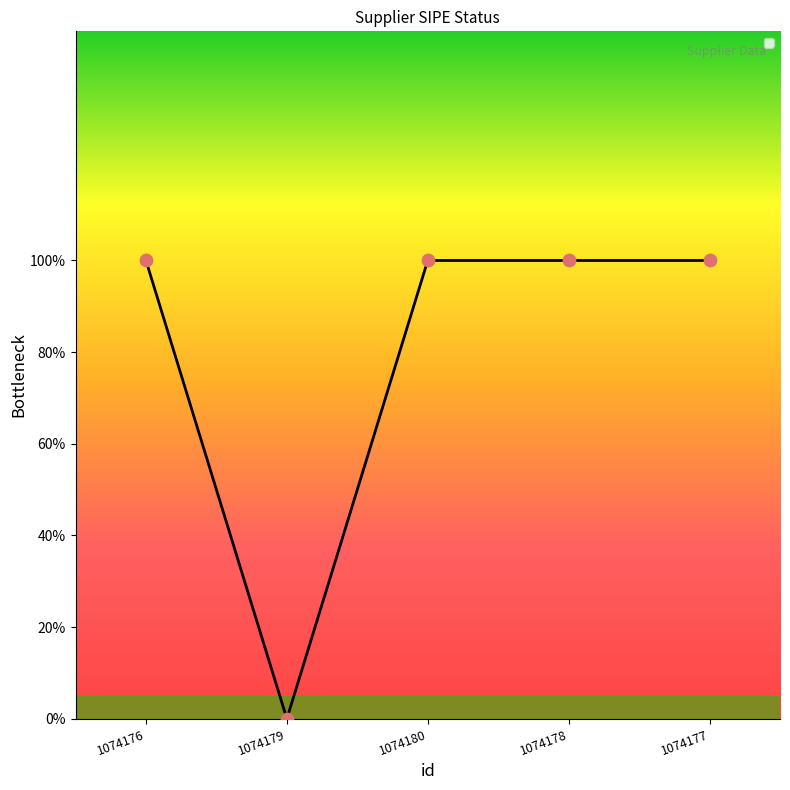

What is the change in value from 1074179 to 1074178?

+1